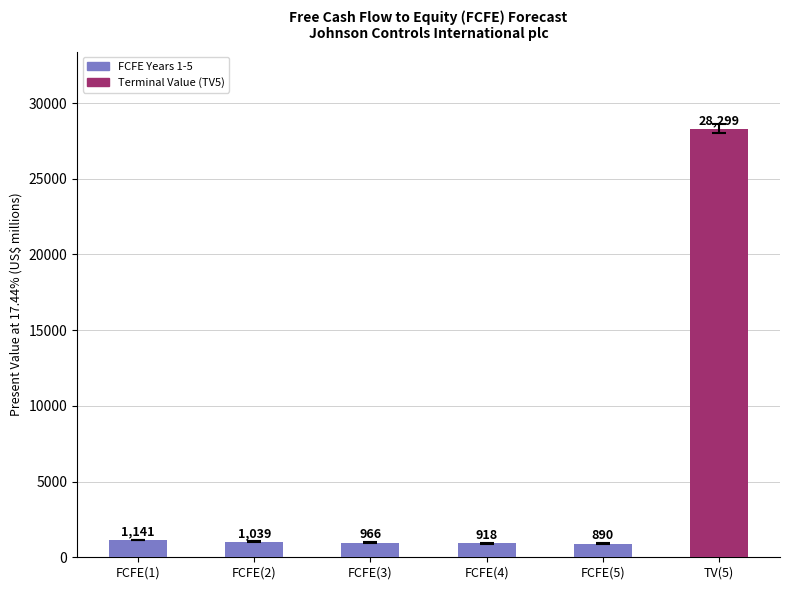

List the labels in order of value, largest first.

TV(5), FCFE(1), FCFE(2), FCFE(3), FCFE(4), FCFE(5)